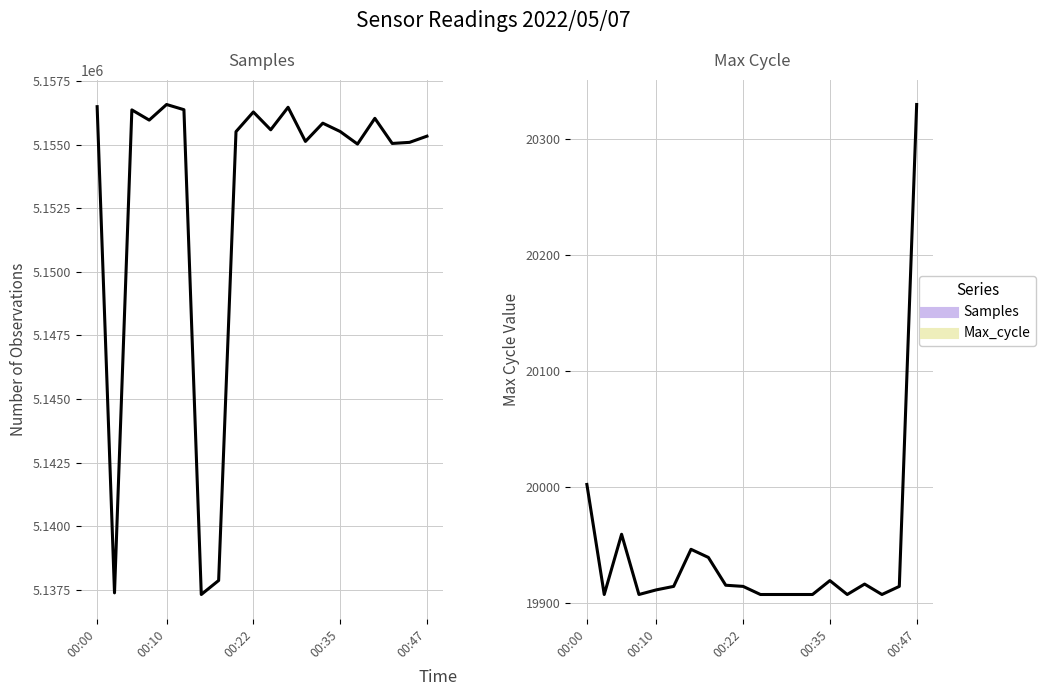

True or false: Max_cycle and Samples intersect in this chart.

False